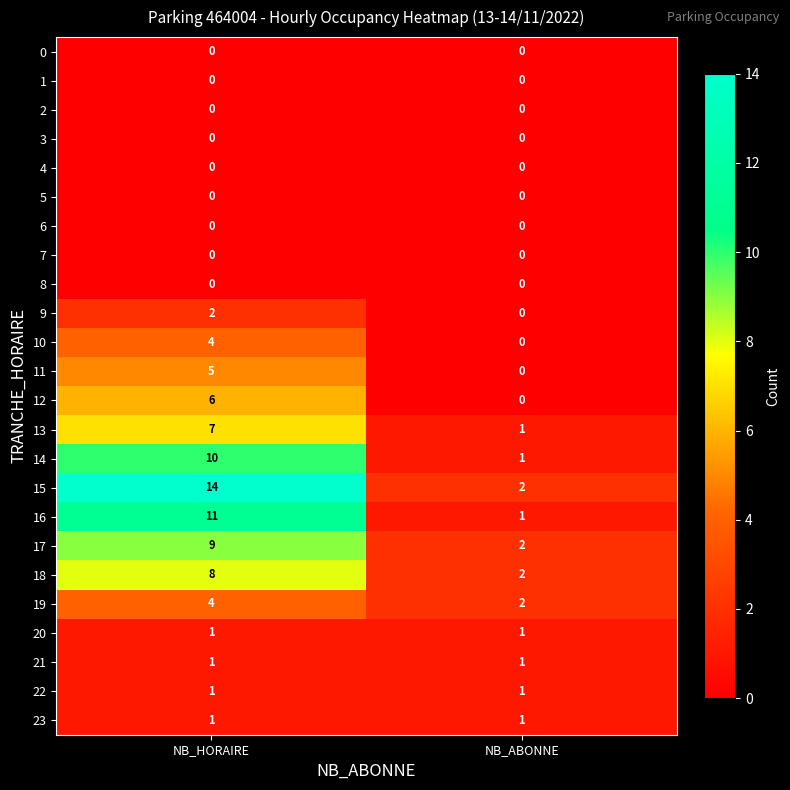

At how many categories does at least one series exceed 12?

1